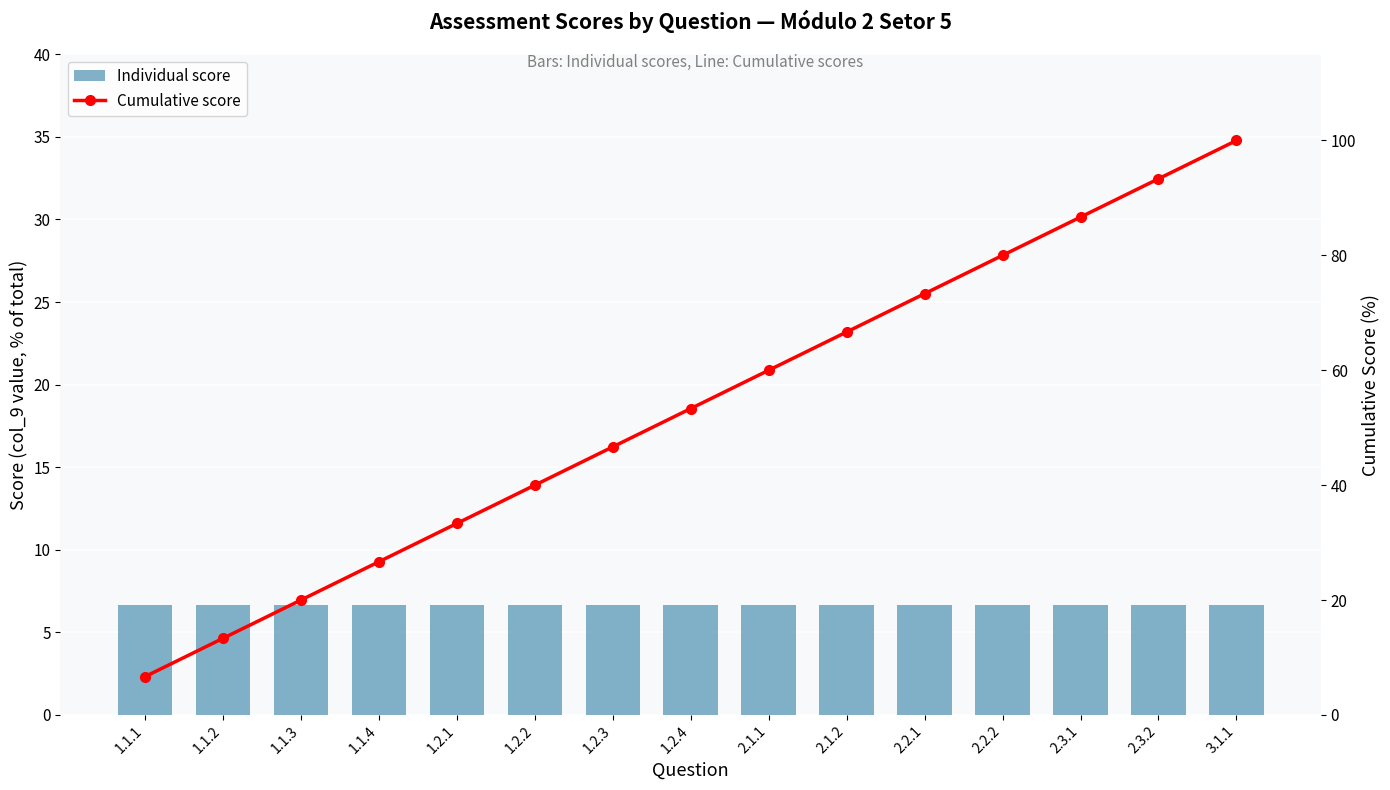

How many distinct data groups are displayed?

2